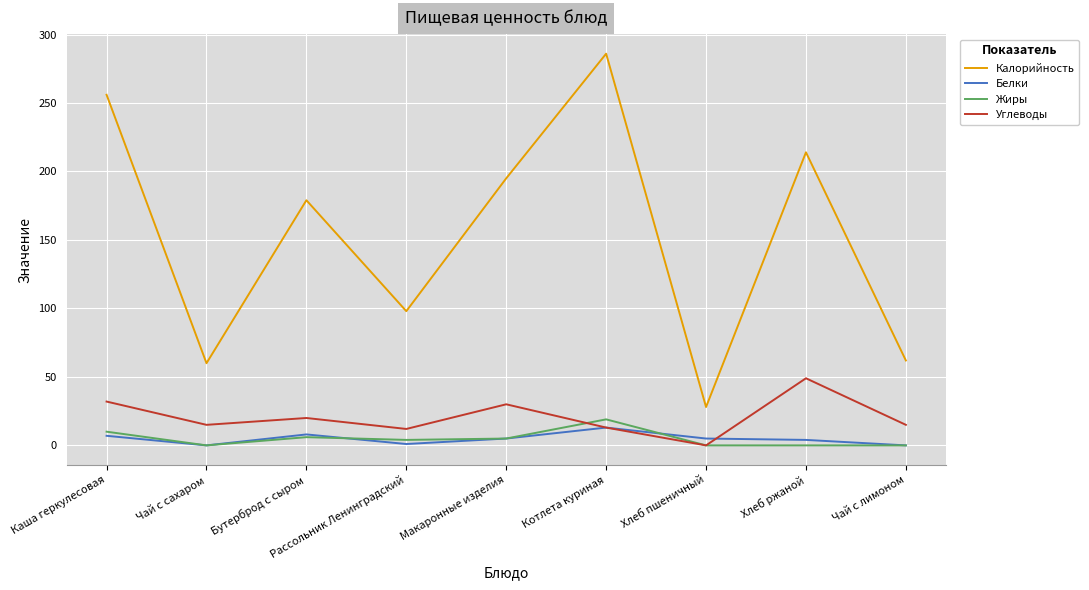

Which series has the largest total across all categories?

Калорийность